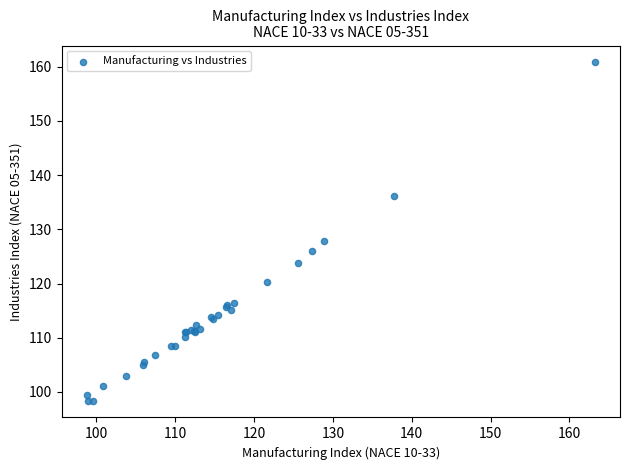

What Y value in the scatter plot is closest to 129?

127.8